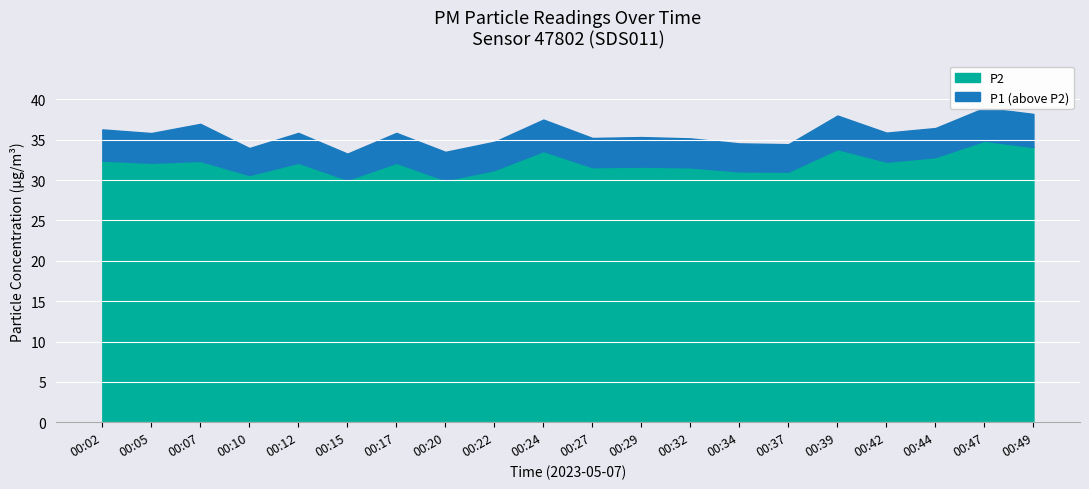

Reading left to right, list all the values displayed in this chart.

P1: 36.3	35.8	37.0	34.0	35.9	33.3	35.9	33.5	34.8	37.5	35.2	35.3	35.2	34.5	34.5	38.0	35.9	36.5	39.0	38.2
P2: 32.4	32.1	32.4	30.6	32.1	30.1	32.1	30.0	31.2	33.6	31.6	31.7	31.6	31.1	31.1	33.9	32.3	32.9	34.9	34.1